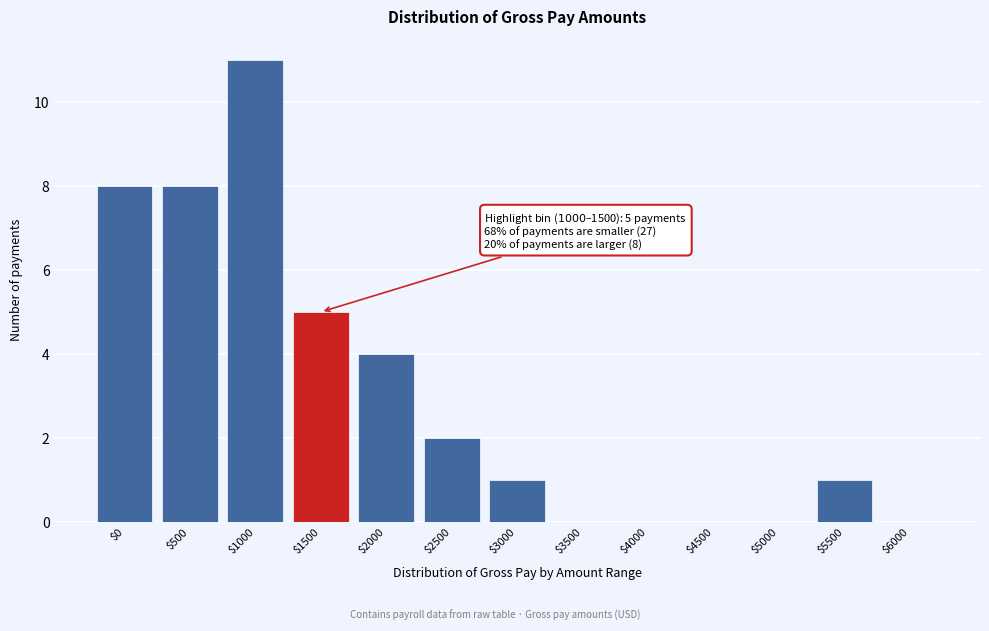

Is it true that the value at $0 is 8?

True